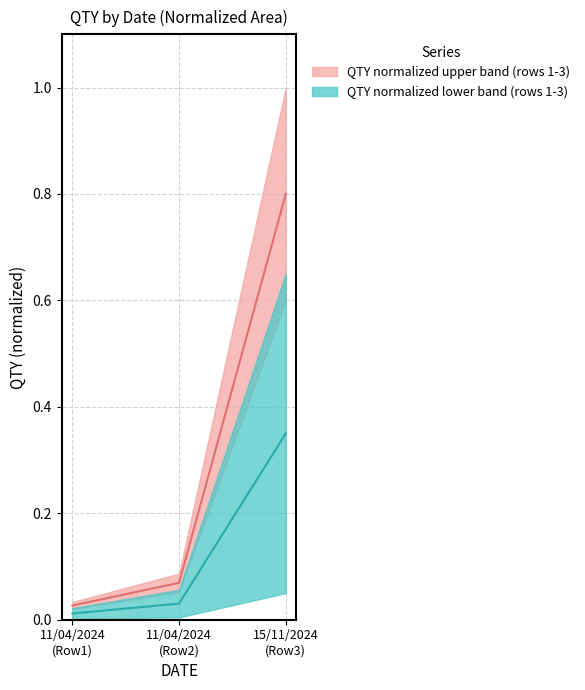

What is the sum of all values?

0.9